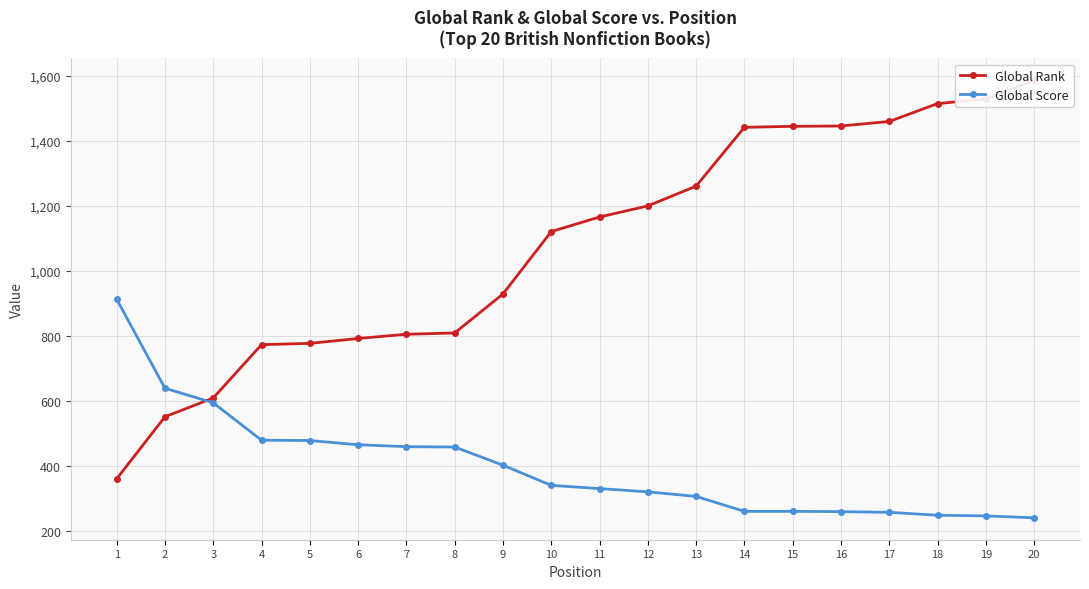

At which label does Global Score reach its minimum?

20